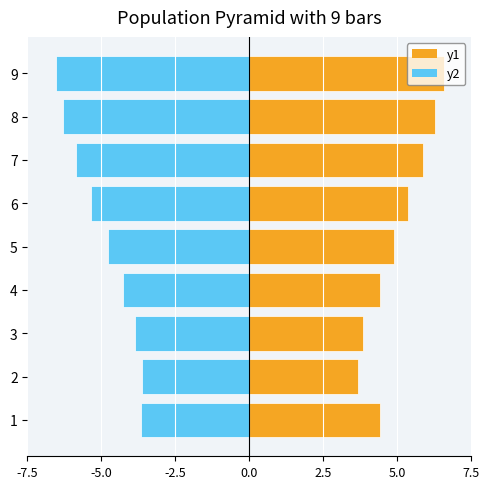

How many bars are there in each group?

2